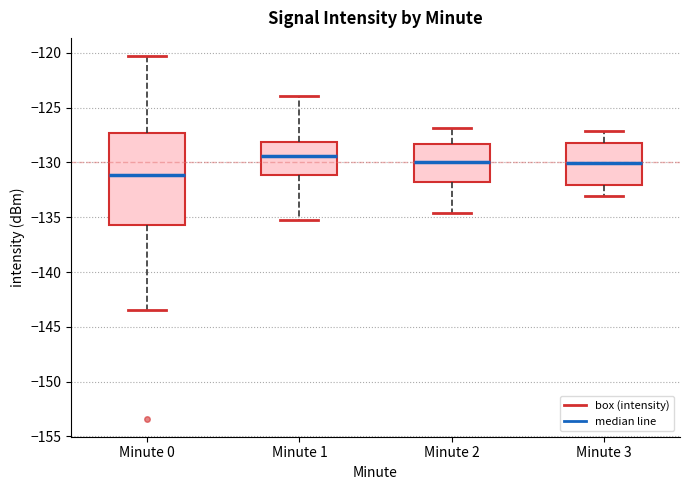

Comparing the boxes themselves (not the whiskers), which one is the tallest?

Minute 0